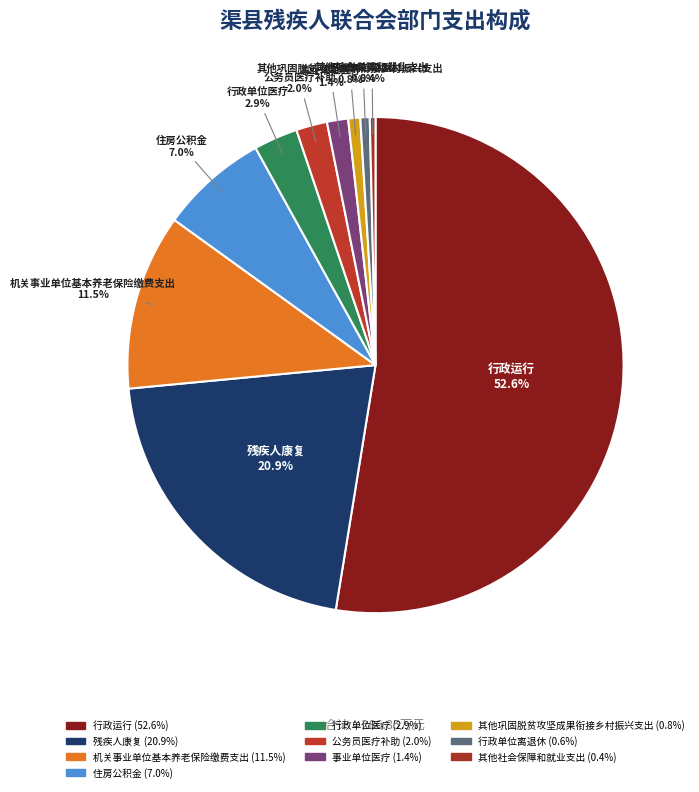

Rank the categories by value from lowest to highest.

其他社会保障和就业支出, 行政单位离退休, 其他巩固脱贫攻坚成果衔接乡村振兴支出, 事业单位医疗, 公务员医疗补助, 行政单位医疗, 住房公积金, 机关事业单位基本养老保险缴费支出, 残疾人康复, 行政运行